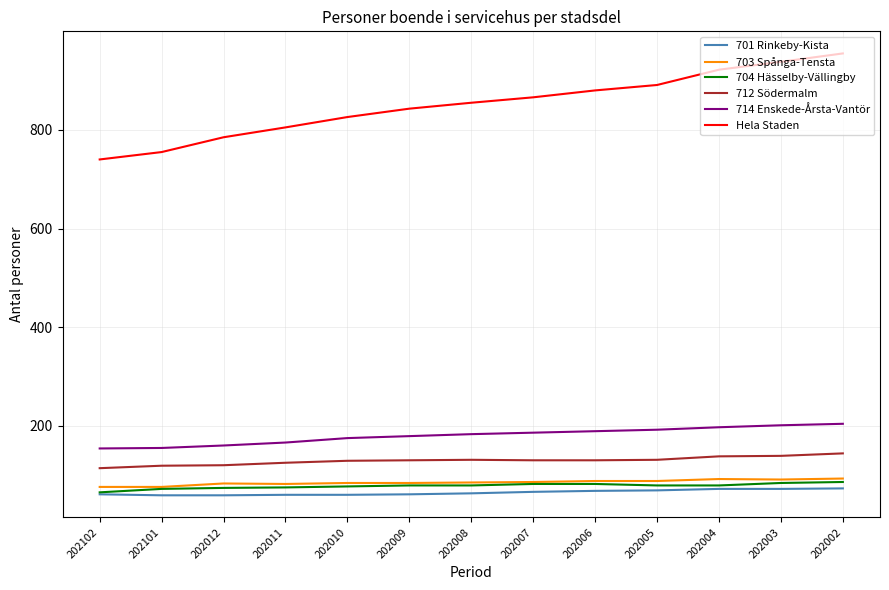

What is the total value across all series at 202012?

1281